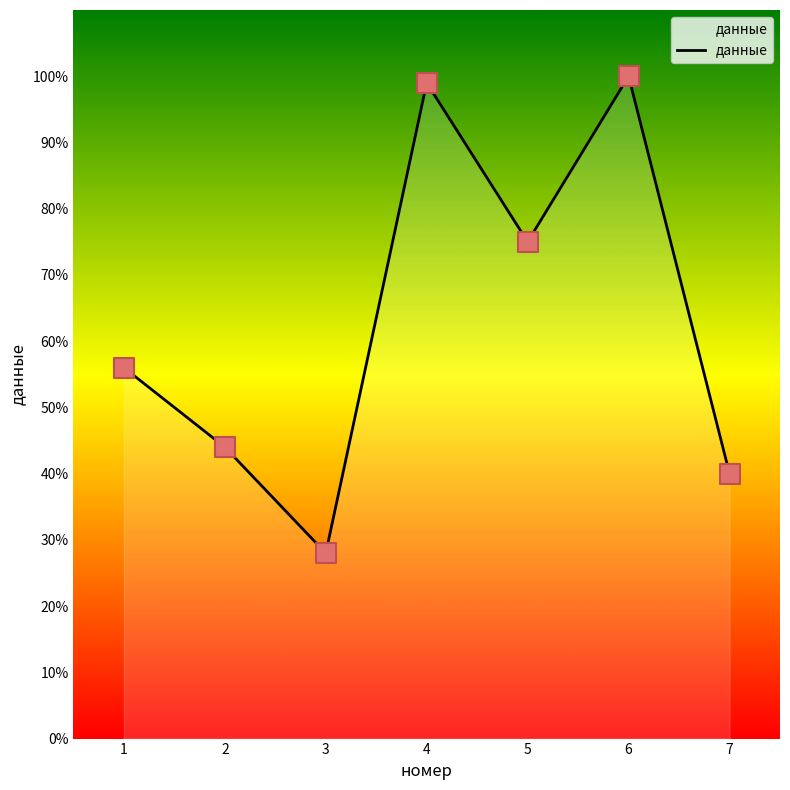

Approximately how many times larger is the value at 7 compared to 5?

0.5